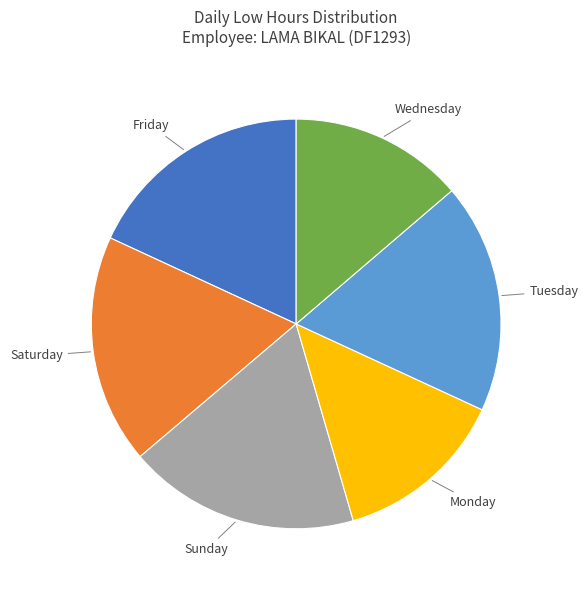

Is there a majority slice in this chart?

No